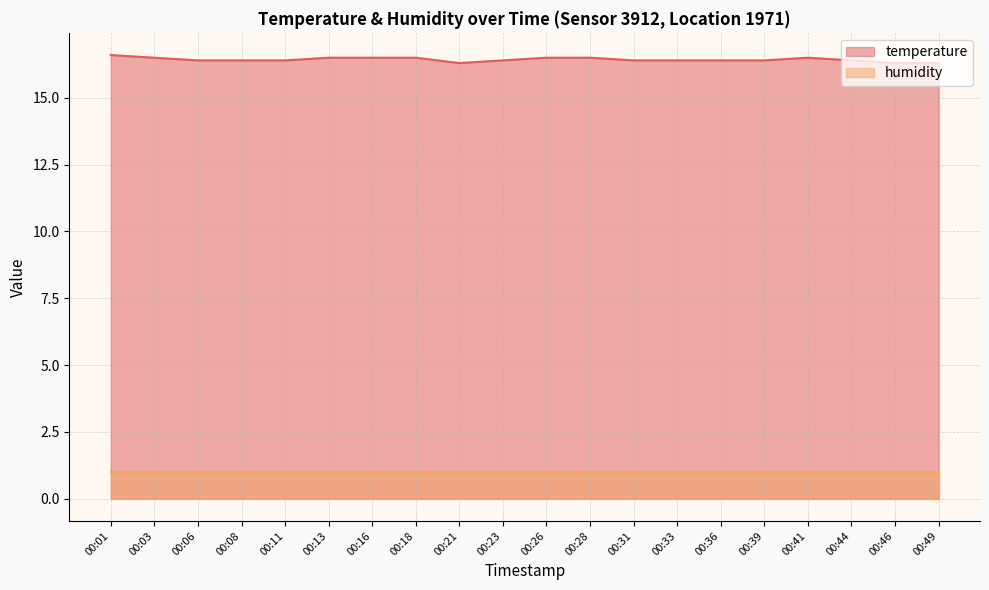

What is the spread (max minus min) of values at 00:41?

15.5